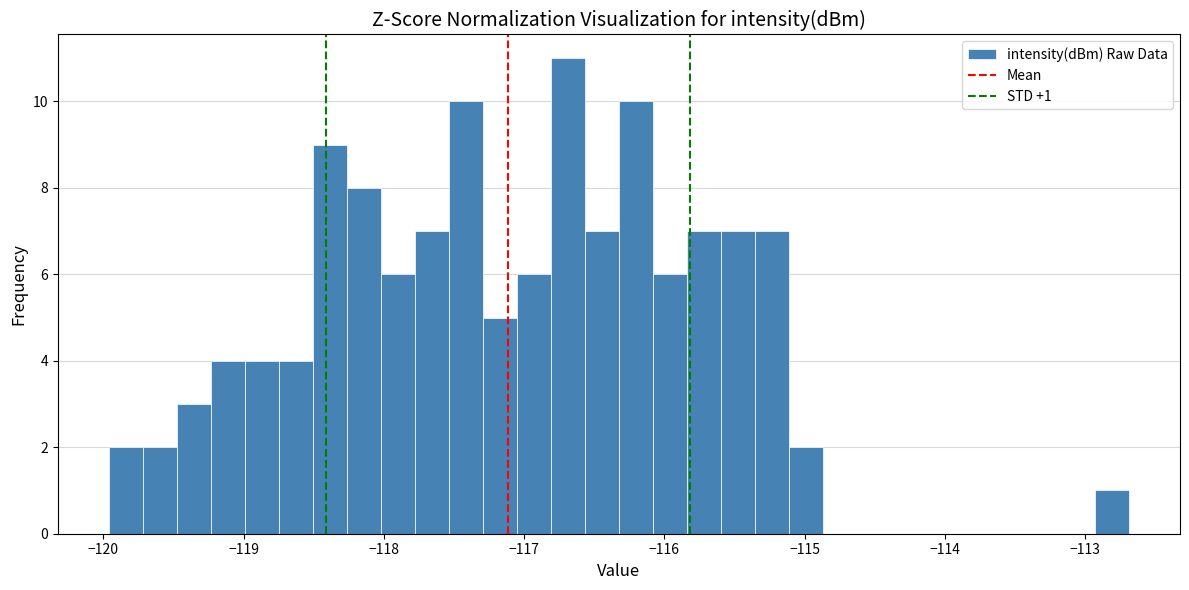

Around what value on the x-axis is the tallest bar? Give the approximate position of its centre, as read against the axis.

-116.7